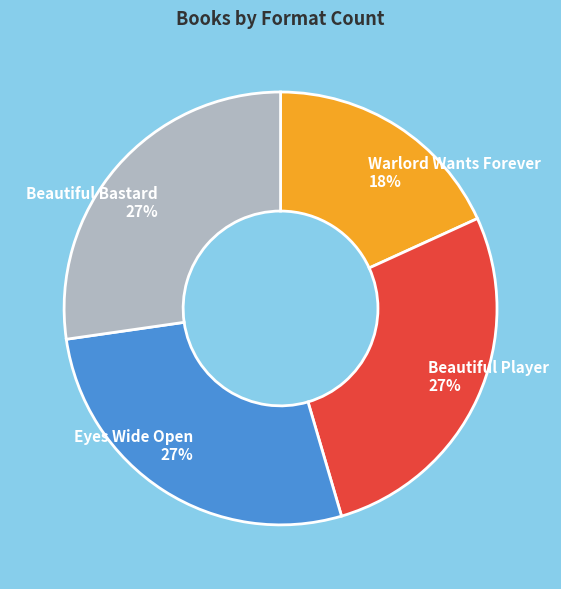

To the nearest percent, what portion does Beautiful Bastard represent?

27%